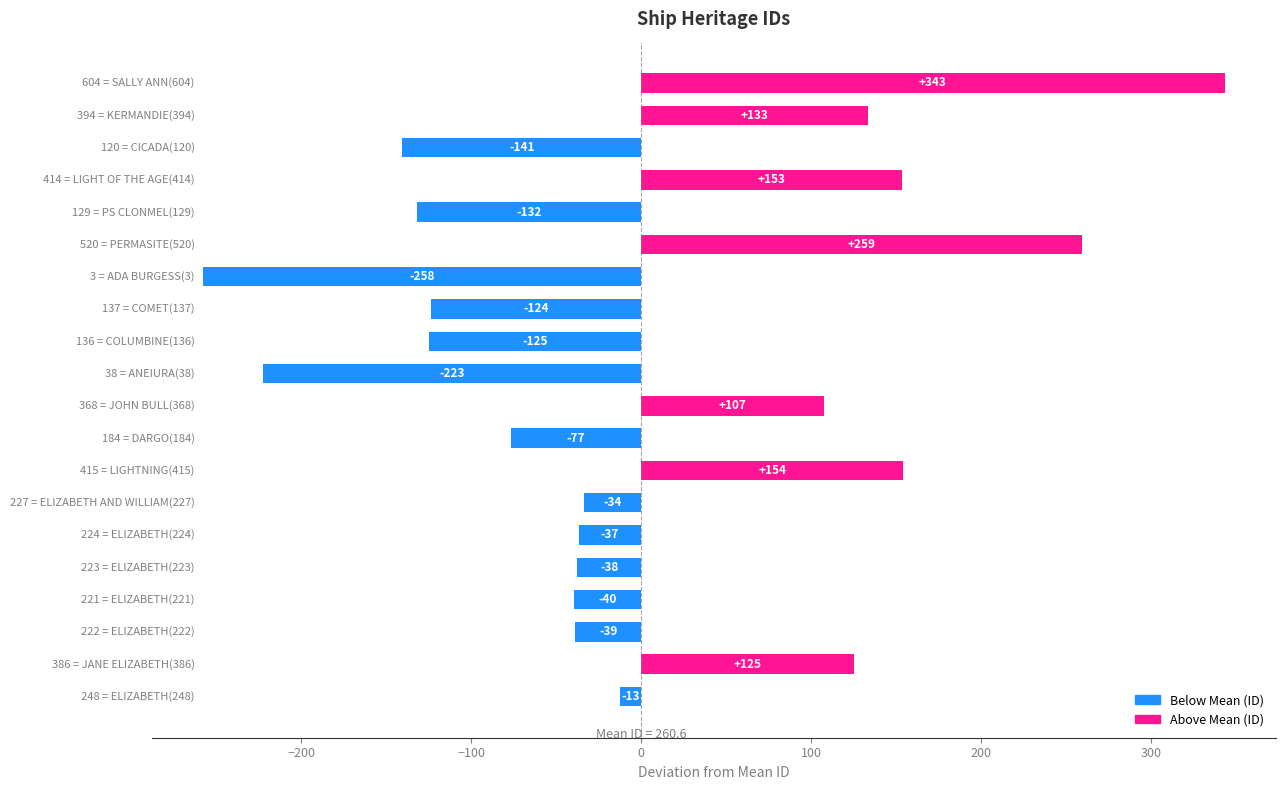

How many positive values are there?

7